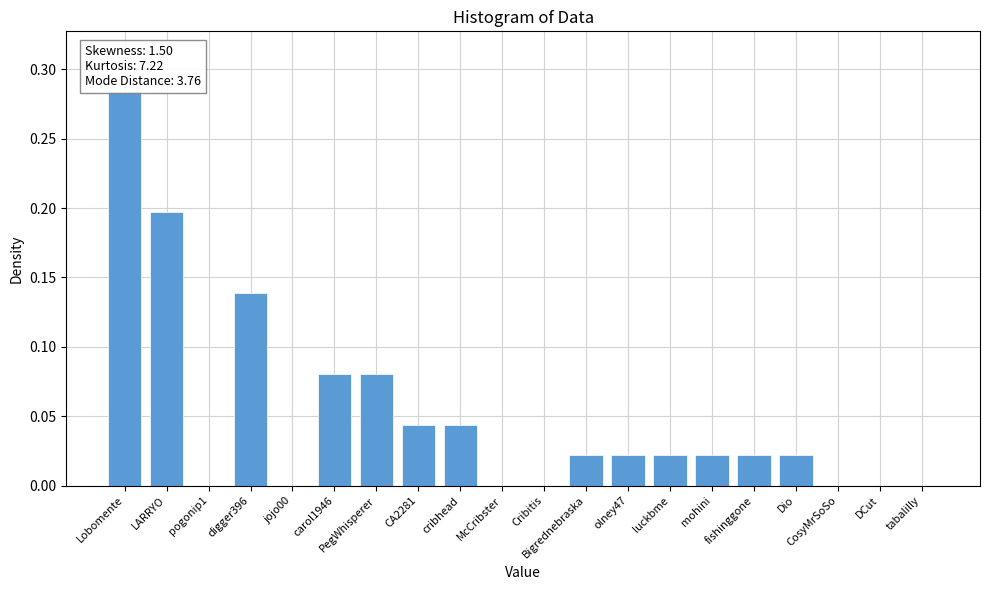

How many distinct data groups are displayed?

1